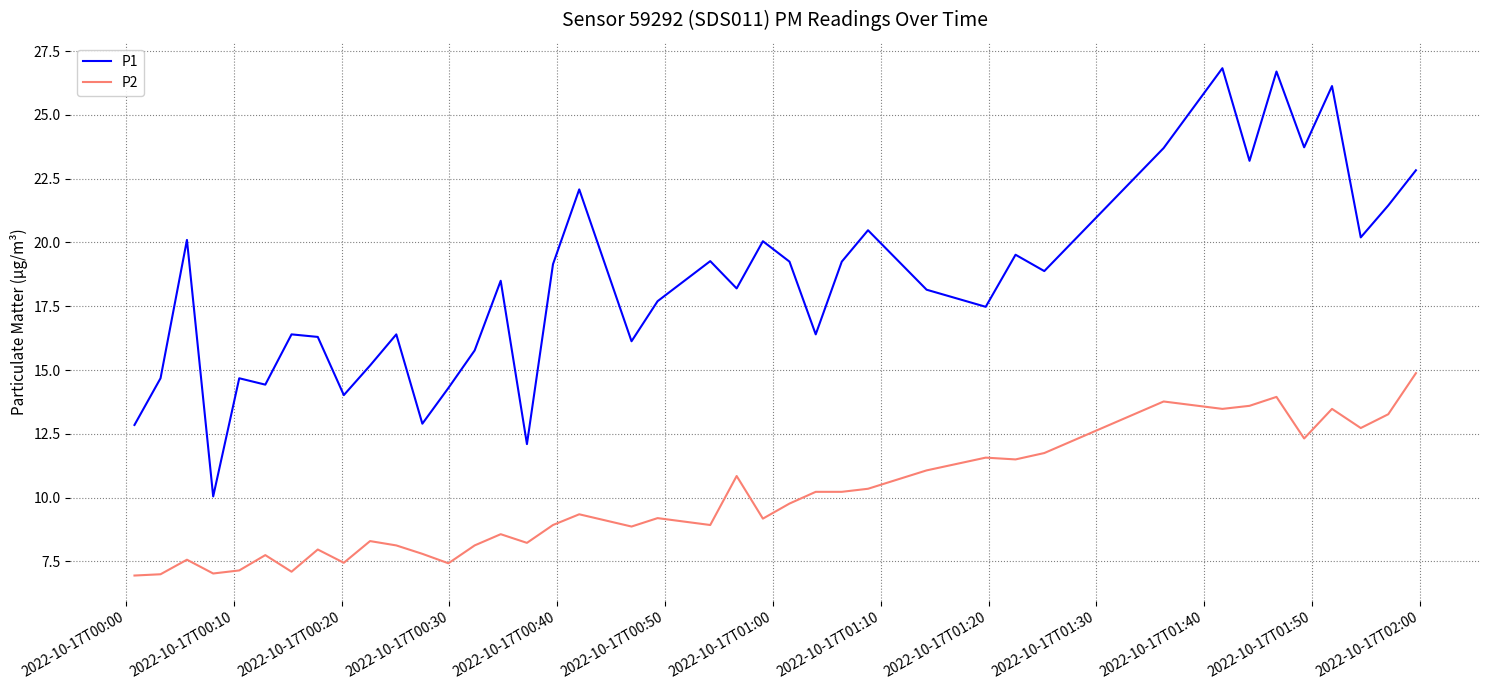

What is the lowest value of the P1 series?

10.1